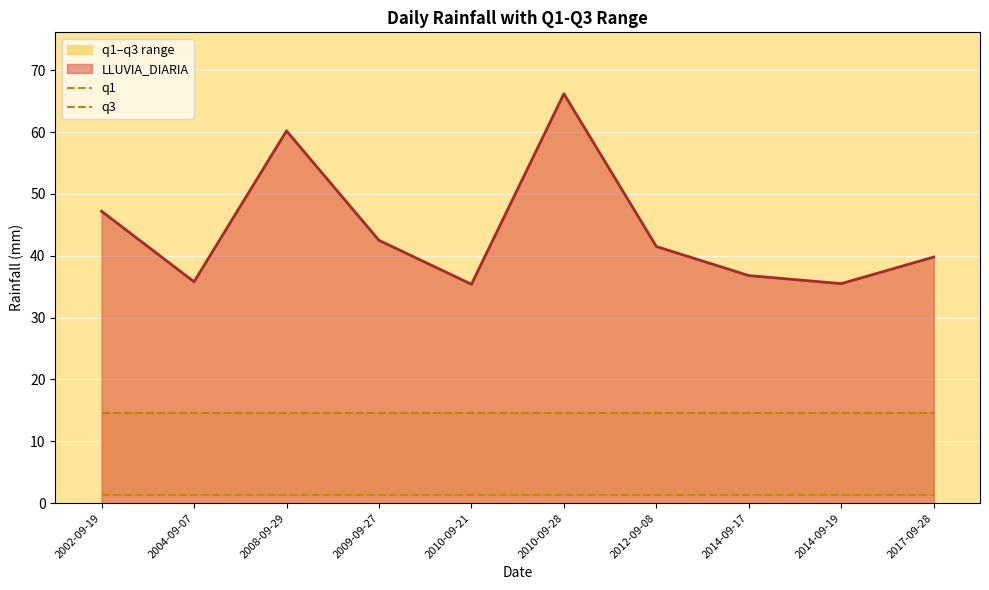

True or false: q3 and q1 cross at least once.

False